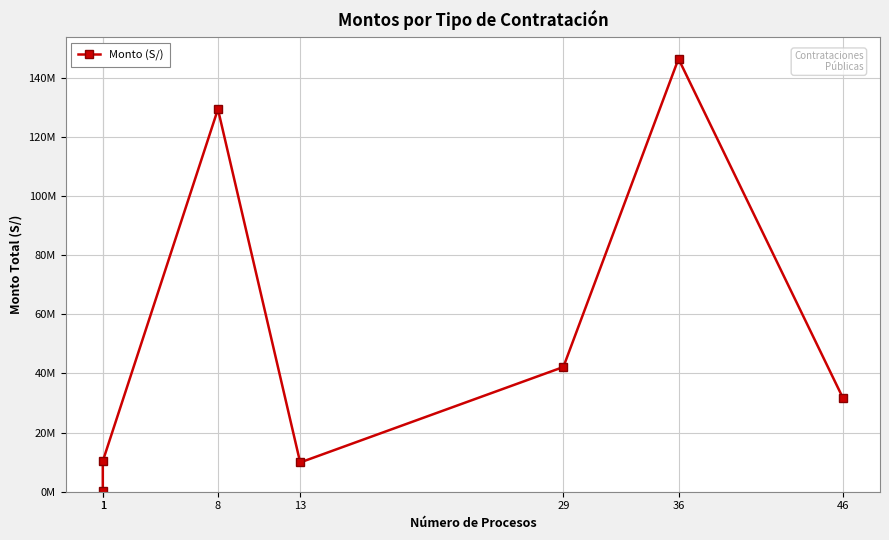

The value at 36 is 146377522.1. True or false?

True